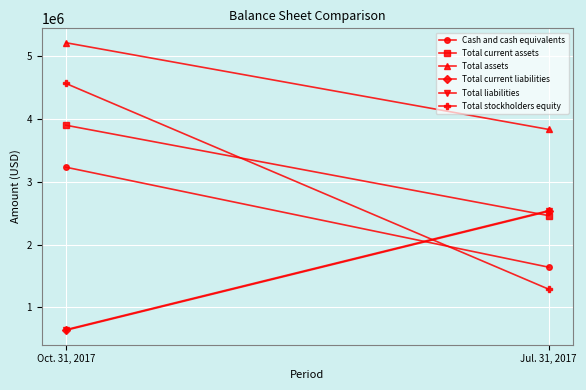

What is the label of the 2nd point from the left?

Jul. 31, 2017